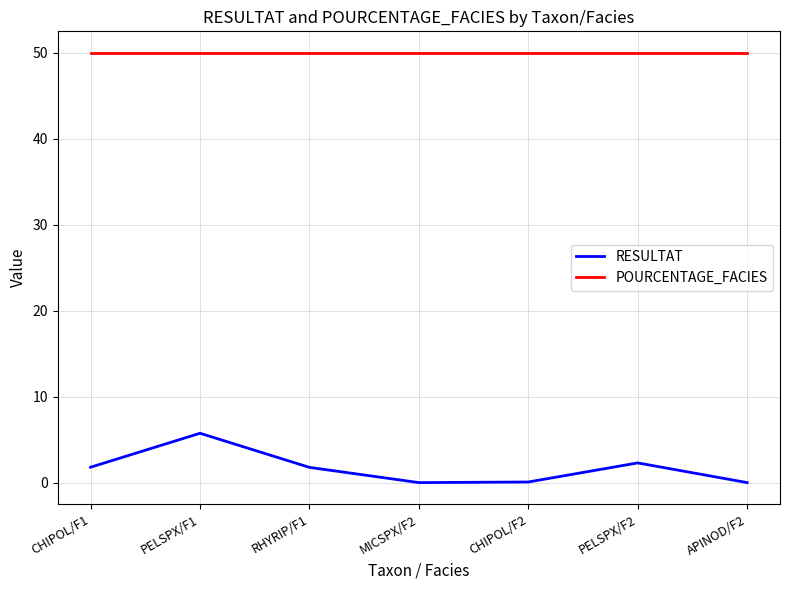

True or false: POURCENTAGE_FACIES and RESULTAT intersect in this chart.

False